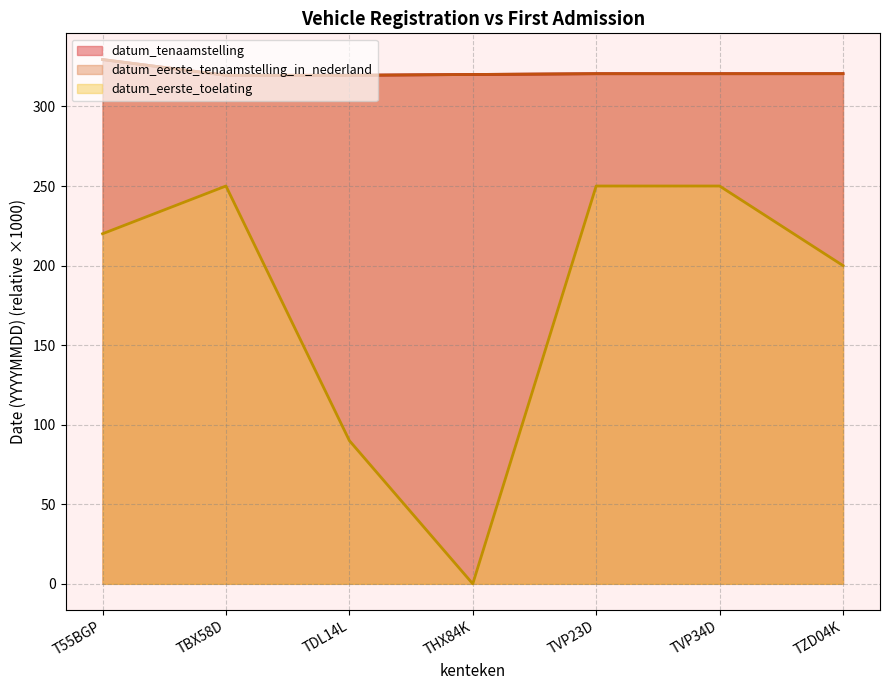

Is it true that datum_eerste_tenaamstelling_in_nederland equals 320.1 at THX84K?

True